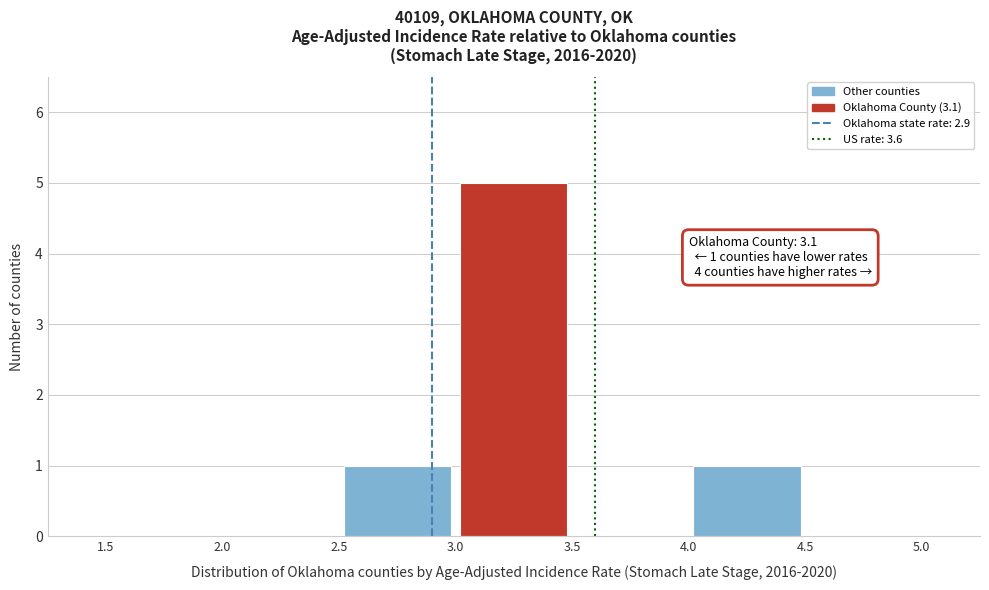

Which range on the x-axis has the tallest bar?

3.0 to 3.5